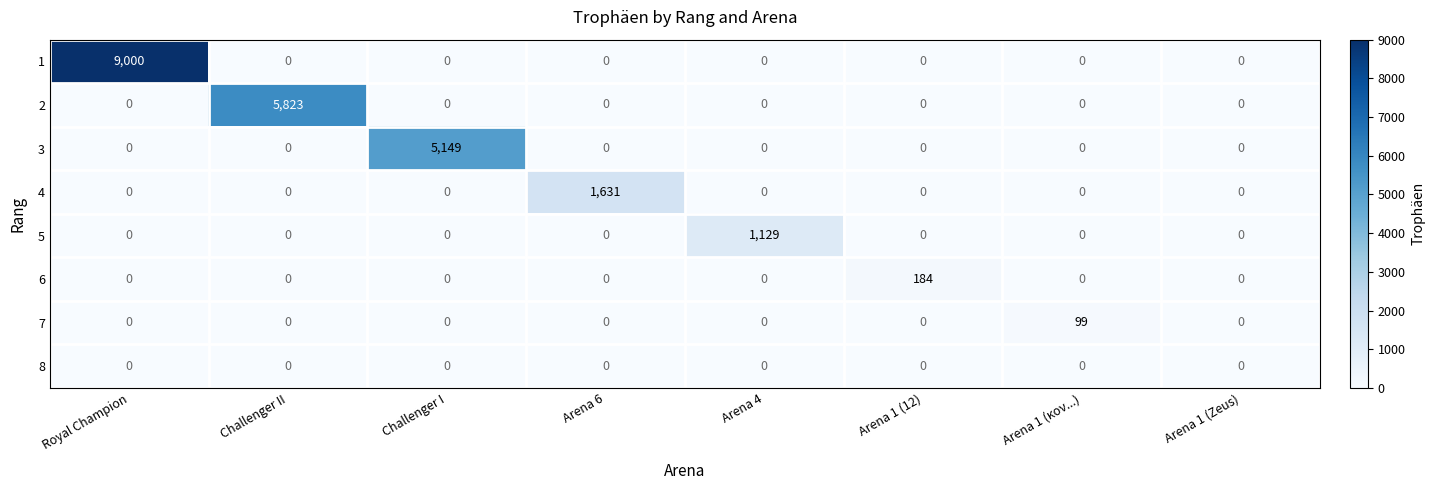

What is the difference between the maximum and minimum values in the 2 series?

5823